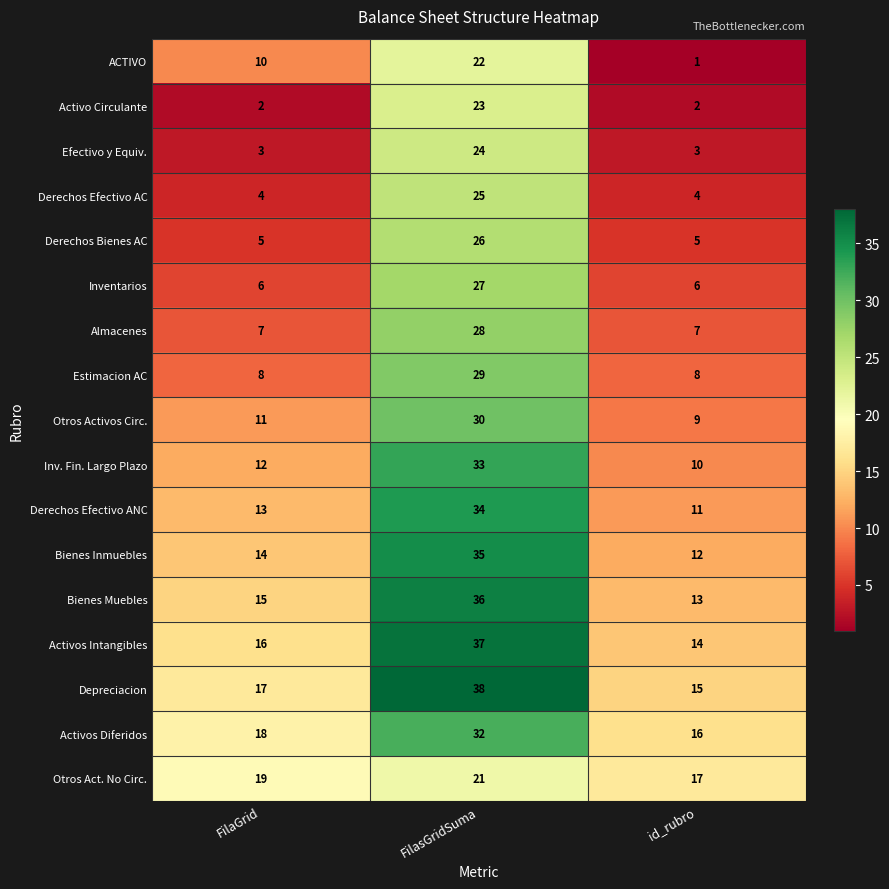

How many series are shown in this chart?

17